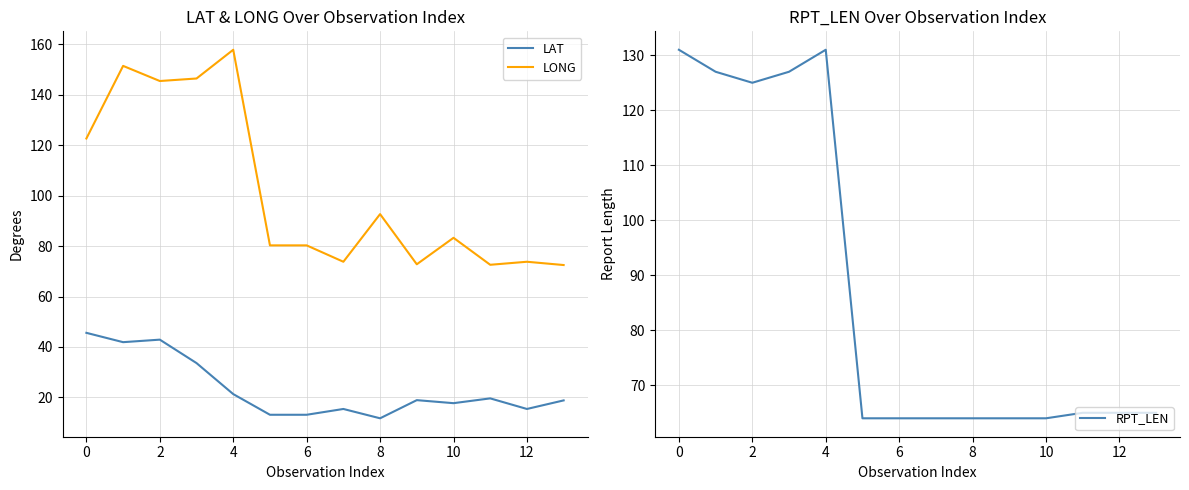

What is the approximate value of LONG at 7?

73.8